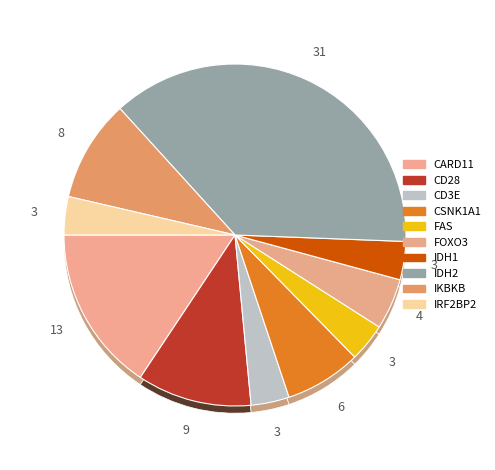

Do CARD11 and CD3E together represent more than half of the pie?

No